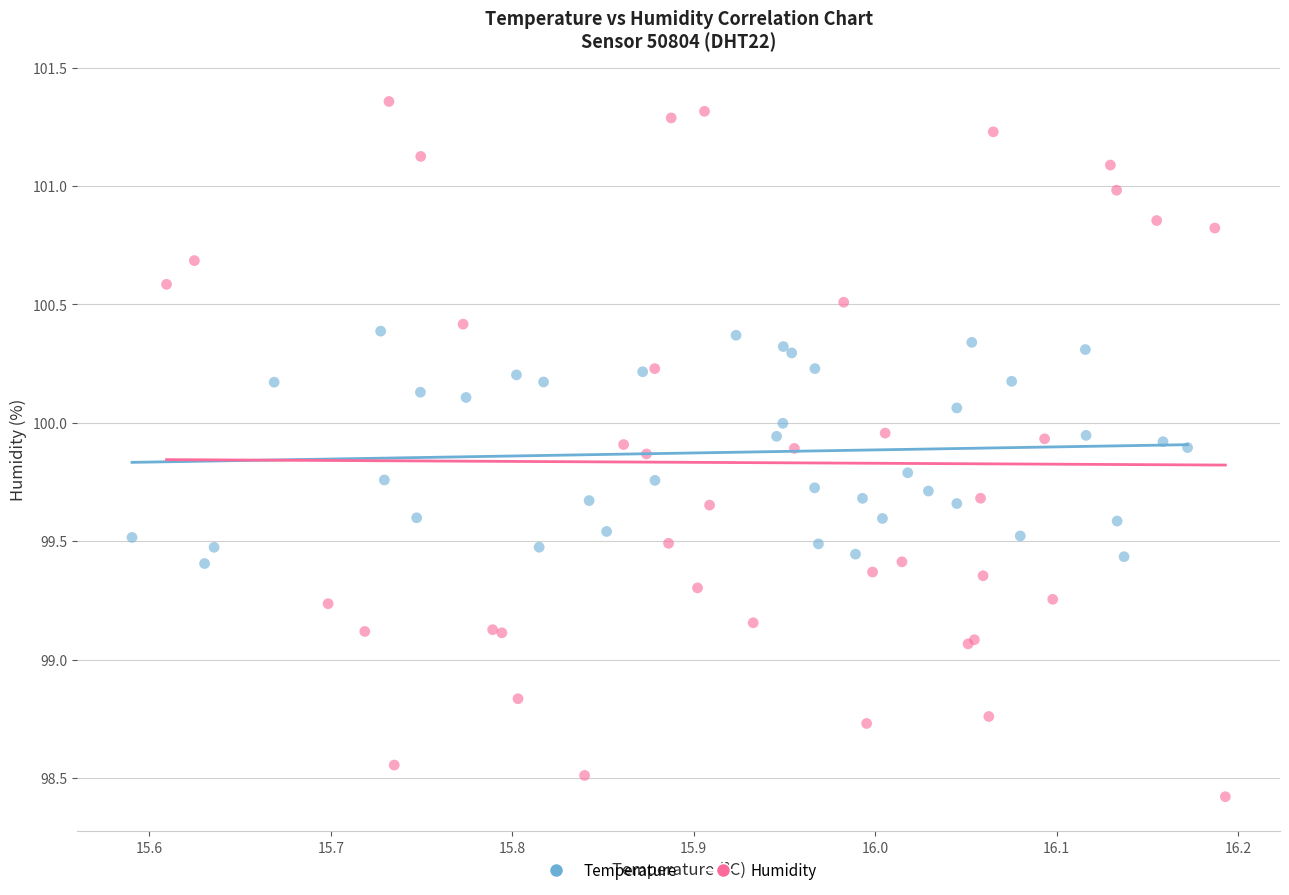

Which series has the largest Y range (max minus min)?

Humidity